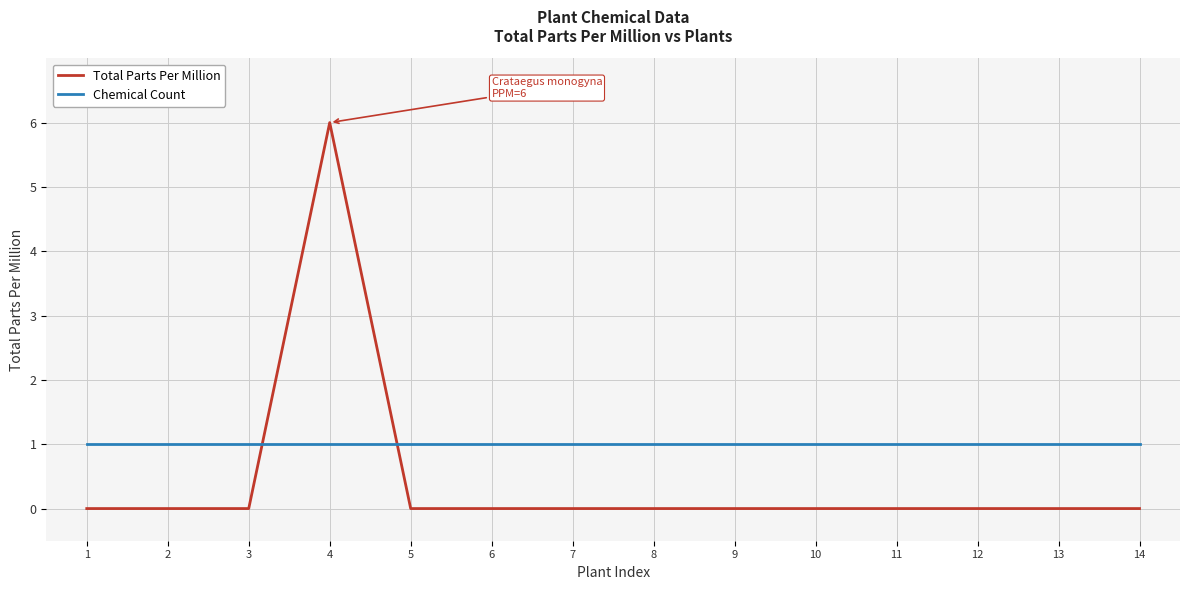

Does the chart have visible grid lines?

Yes